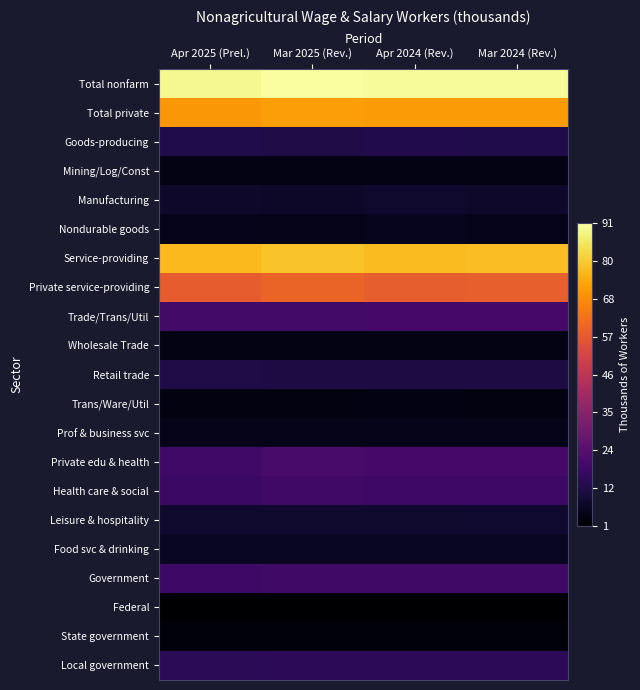

Reading right to left, transcribe all the data shown in this chart.

Total nonfarm: Mar 2024 (Rev.)=89.9	Apr 2024 (Rev.)=89.9	Mar 2025 (Rev.)=90.4	Apr 2025 (Prel.)=89.1
Total private: Mar 2024 (Rev.)=71.3	Apr 2024 (Rev.)=71.2	Mar 2025 (Rev.)=71.8	Apr 2025 (Prel.)=70.6
Goods-producing: Mar 2024 (Rev.)=12.3	Apr 2024 (Rev.)=12.7	Mar 2025 (Rev.)=12.0	Apr 2025 (Prel.)=12.3
Mining/Log/Const: Mar 2024 (Rev.)=4.4	Apr 2024 (Rev.)=4.5	Mar 2025 (Rev.)=4.5	Apr 2025 (Prel.)=4.4
Manufacturing: Mar 2024 (Rev.)=7.9	Apr 2024 (Rev.)=8.2	Mar 2025 (Rev.)=7.5	Apr 2025 (Prel.)=7.9
Nondurable goods: Mar 2024 (Rev.)=5.3	Apr 2024 (Rev.)=5.6	Mar 2025 (Rev.)=5.0	Apr 2025 (Prel.)=5.4
Service-providing: Mar 2024 (Rev.)=77.6	Apr 2024 (Rev.)=77.2	Mar 2025 (Rev.)=78.4	Apr 2025 (Prel.)=76.8
Private service-providing: Mar 2024 (Rev.)=59.0	Apr 2024 (Rev.)=58.5	Mar 2025 (Rev.)=59.8	Apr 2025 (Prel.)=58.3
Trade/Trans/Util: Mar 2024 (Rev.)=19.8	Apr 2024 (Rev.)=19.7	Mar 2025 (Rev.)=19.6	Apr 2025 (Prel.)=19.6
Wholesale Trade: Mar 2024 (Rev.)=4.5	Apr 2024 (Rev.)=4.4	Mar 2025 (Rev.)=4.3	Apr 2025 (Prel.)=4.3
Retail trade: Mar 2024 (Rev.)=11.5	Apr 2024 (Rev.)=11.4	Mar 2025 (Rev.)=11.5	Apr 2025 (Prel.)=11.6
Trans/Ware/Util: Mar 2024 (Rev.)=3.8	Apr 2024 (Rev.)=3.9	Mar 2025 (Rev.)=3.8	Apr 2025 (Prel.)=3.7
Prof & business svc: Mar 2024 (Rev.)=5.2	Apr 2024 (Rev.)=5.1	Mar 2025 (Rev.)=5.1	Apr 2025 (Prel.)=5.1
Private edu & health: Mar 2024 (Rev.)=19.8	Apr 2024 (Rev.)=19.9	Mar 2025 (Rev.)=20.4	Apr 2025 (Prel.)=19.2
Health care & social: Mar 2024 (Rev.)=18.3	Apr 2024 (Rev.)=18.4	Mar 2025 (Rev.)=18.9	Apr 2025 (Prel.)=17.8
Leisure & hospitality: Mar 2024 (Rev.)=8.5	Apr 2024 (Rev.)=8.3	Mar 2025 (Rev.)=8.2	Apr 2025 (Prel.)=8.1
Food svc & drinking: Mar 2024 (Rev.)=6.6	Apr 2024 (Rev.)=6.5	Mar 2025 (Rev.)=6.5	Apr 2025 (Prel.)=6.4
Government: Mar 2024 (Rev.)=18.6	Apr 2024 (Rev.)=18.7	Mar 2025 (Rev.)=18.6	Apr 2025 (Prel.)=18.5
Federal: Mar 2024 (Rev.)=1.3	Apr 2024 (Rev.)=1.3	Mar 2025 (Rev.)=1.3	Apr 2025 (Prel.)=1.3
State government: Mar 2024 (Rev.)=2.5	Apr 2024 (Rev.)=2.5	Mar 2025 (Rev.)=2.5	Apr 2025 (Prel.)=2.5
Local government: Mar 2024 (Rev.)=14.8	Apr 2024 (Rev.)=14.9	Mar 2025 (Rev.)=14.8	Apr 2025 (Prel.)=14.7